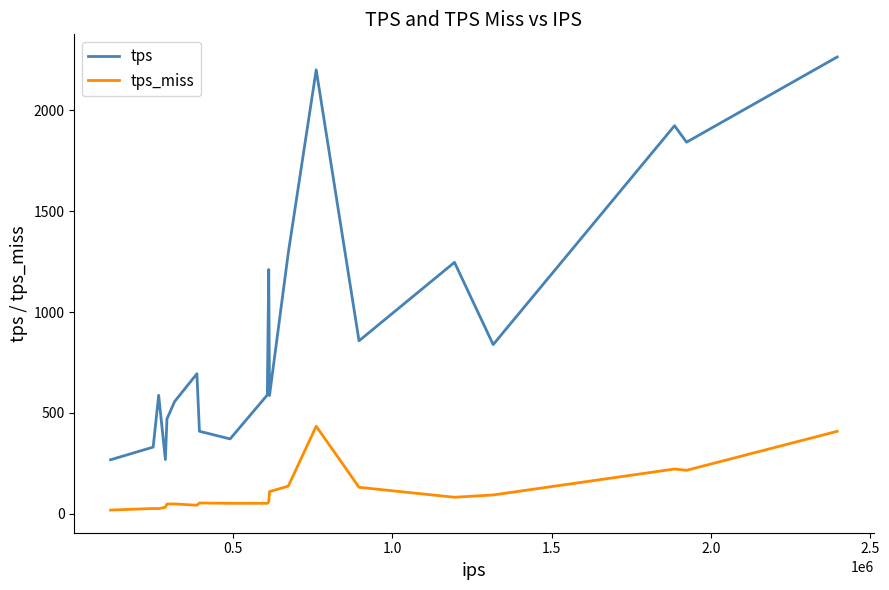

What is the lowest value of the tps_miss series?

18.3